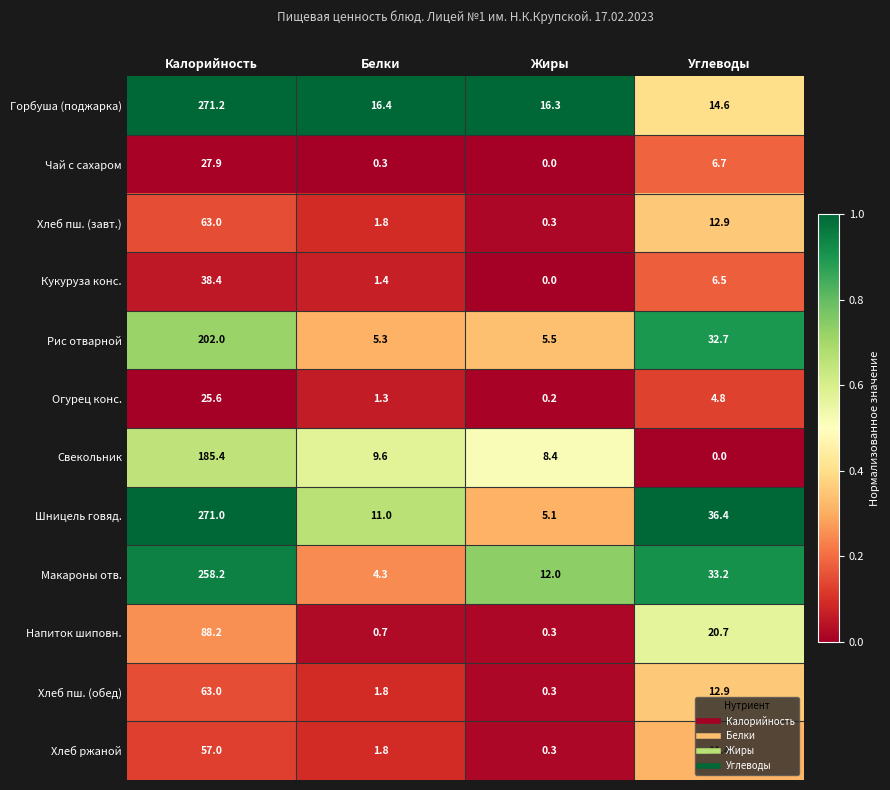

The Рис отварной series shows 202.0 at Калорийность. True or false?

True